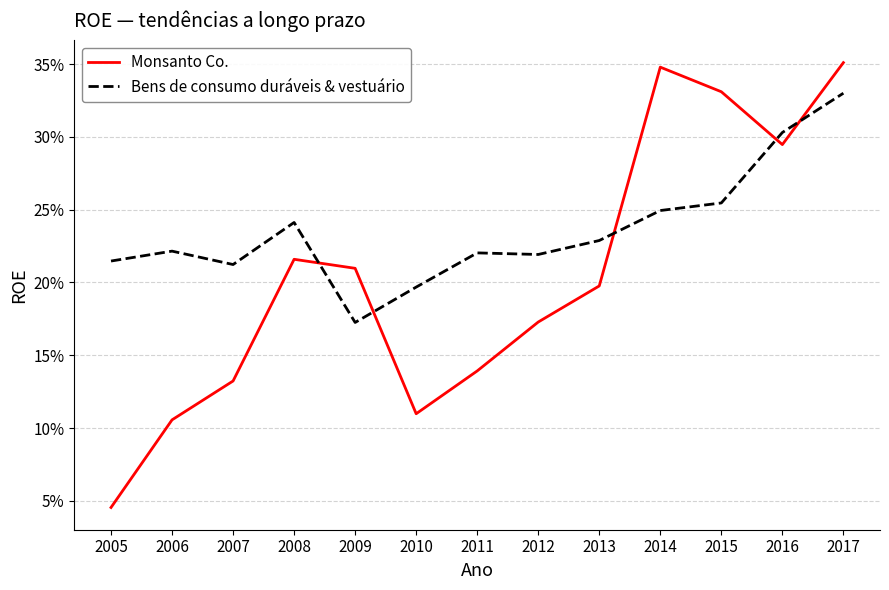

Reading right to left, extract all data points from this chart.

Monsanto Co.: 2017=0.4	2016=0.3	2015=0.3	2014=0.3	2013=0.2	2012=0.2	2011=0.1	2010=0.1	2009=0.2	2008=0.2	2007=0.1	2006=0.1	2005=0.0
Bens de consumo duráveis & vestuário: 2017=0.3	2016=0.3	2015=0.3	2014=0.2	2013=0.2	2012=0.2	2011=0.2	2010=0.2	2009=0.2	2008=0.2	2007=0.2	2006=0.2	2005=0.2